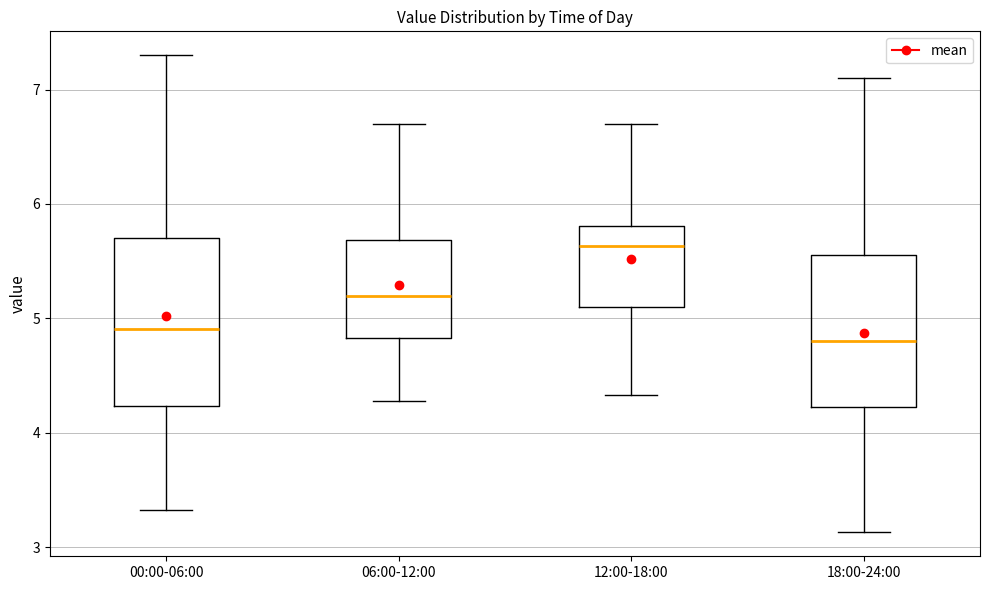

Reading left to right, read every box against the y-axis: the position of its median line, the range the box covers, and the ends of its whiskers. The values are not printed on the chart, so give them approximately, as read against the axis.

00:00-06:00: median 4.9, box 4.2 to 5.7, whiskers 3.3 to 7.3
06:00-12:00: median 5.2, box 4.8 to 5.7, whiskers 4.3 to 6.7
12:00-18:00: median 5.6, box 5.1 to 5.8, whiskers 4.3 to 6.7
18:00-24:00: median 4.8, box 4.2 to 5.6, whiskers 3.1 to 7.1